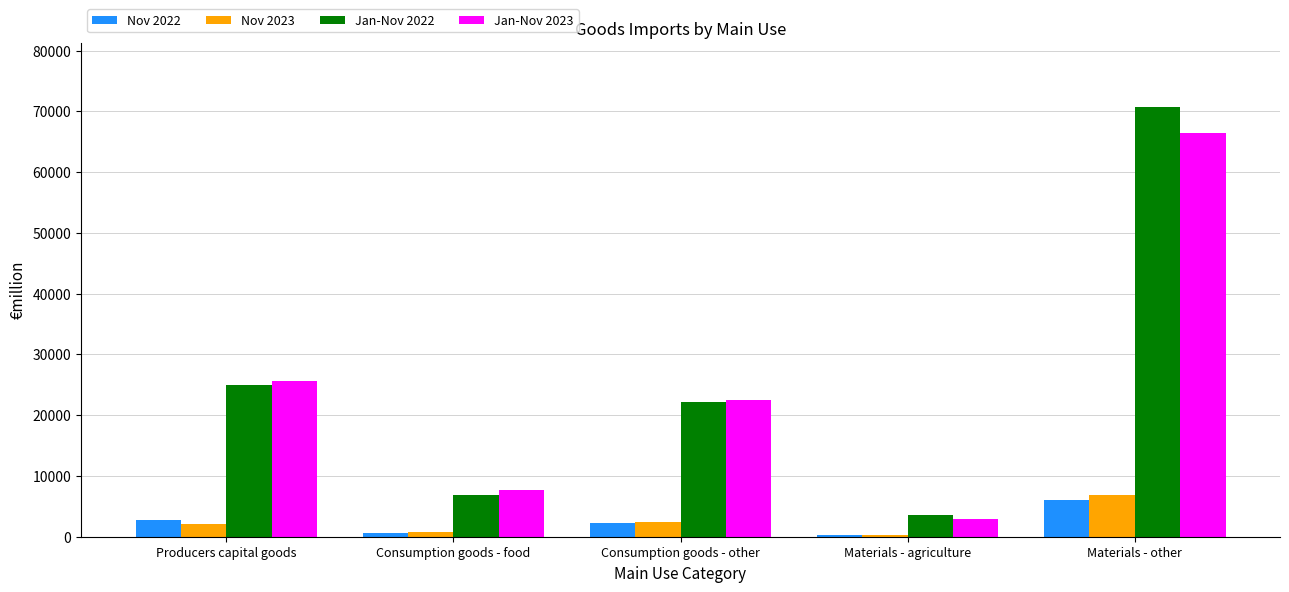

The Jan-Nov 2023 series shows 66479.7 at Materials - other. True or false?

True